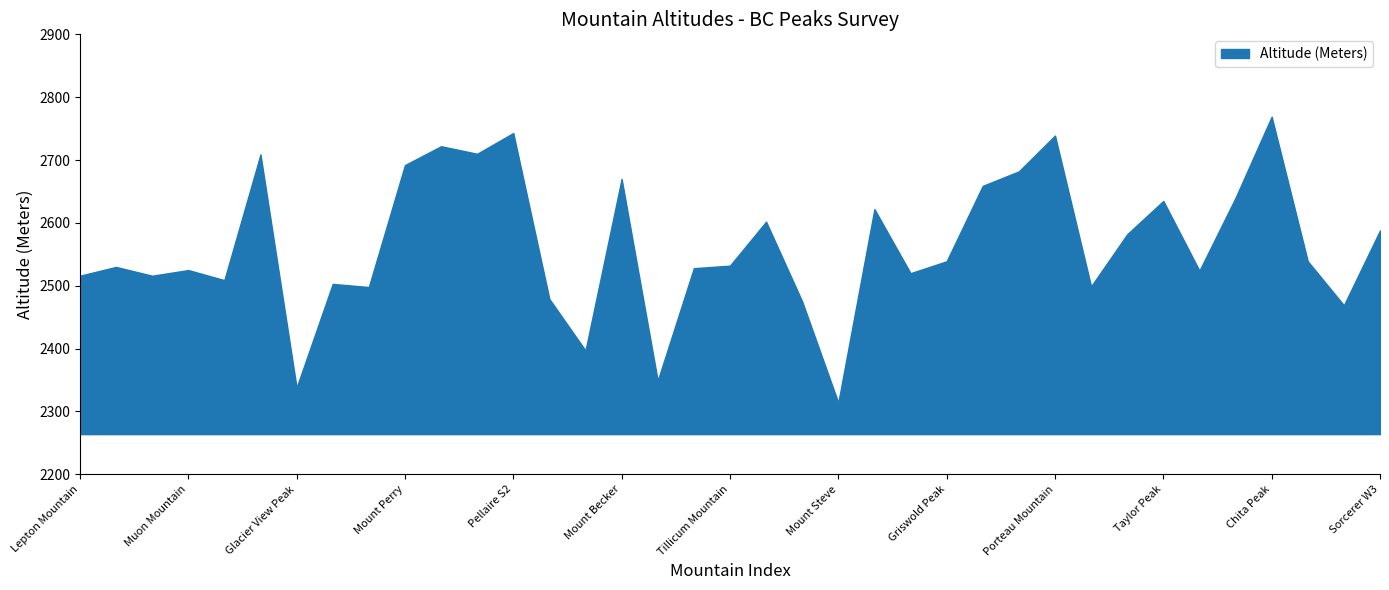

How many interior local peaks (higher than both neighbors) does the data have?

12